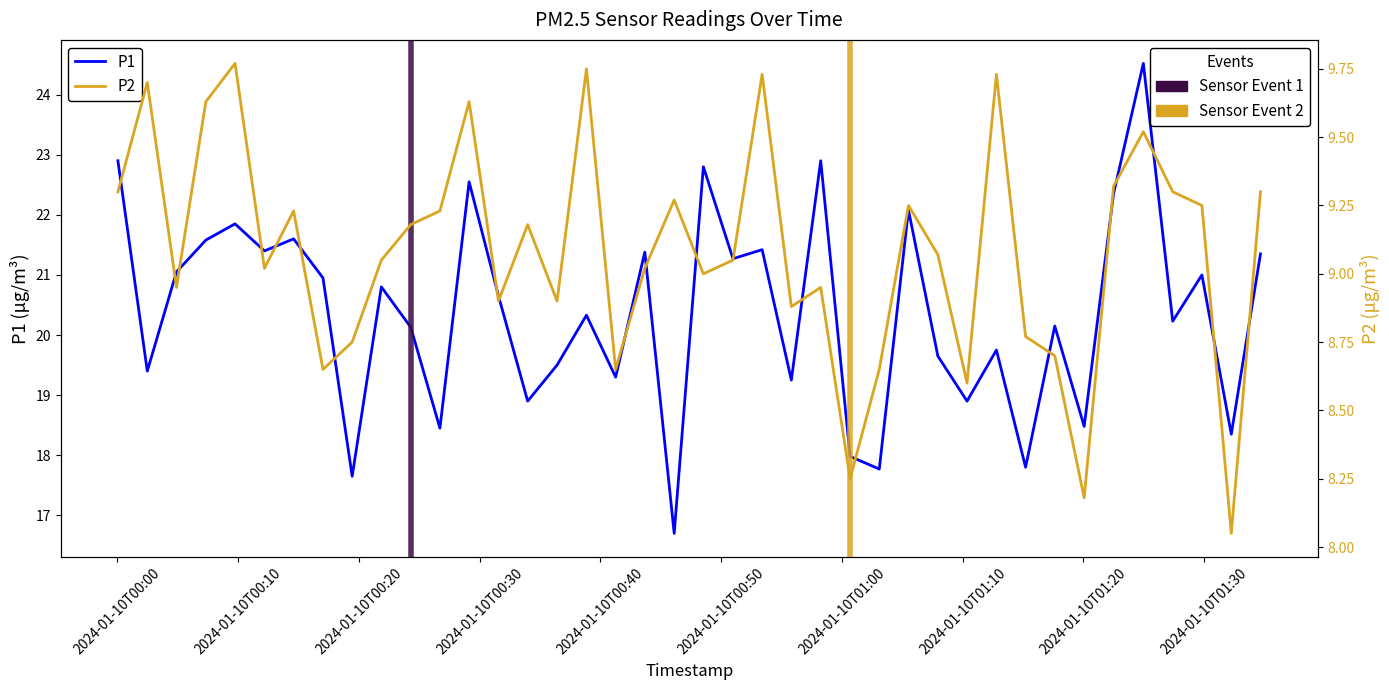

What is the minimum value for P1?

16.7